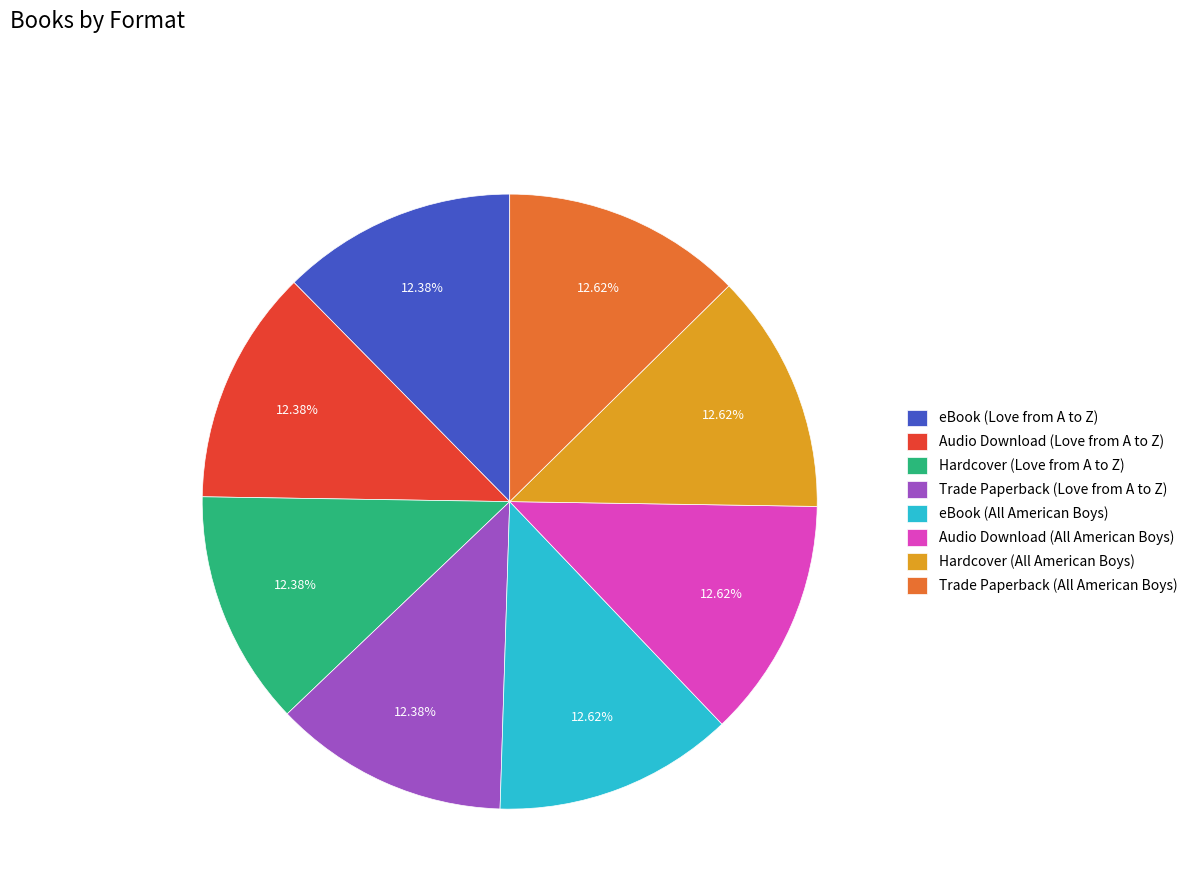

What percentage do Hardcover (Love from A to Z) and Trade Paperback (All American Boys) together represent?

25.0%